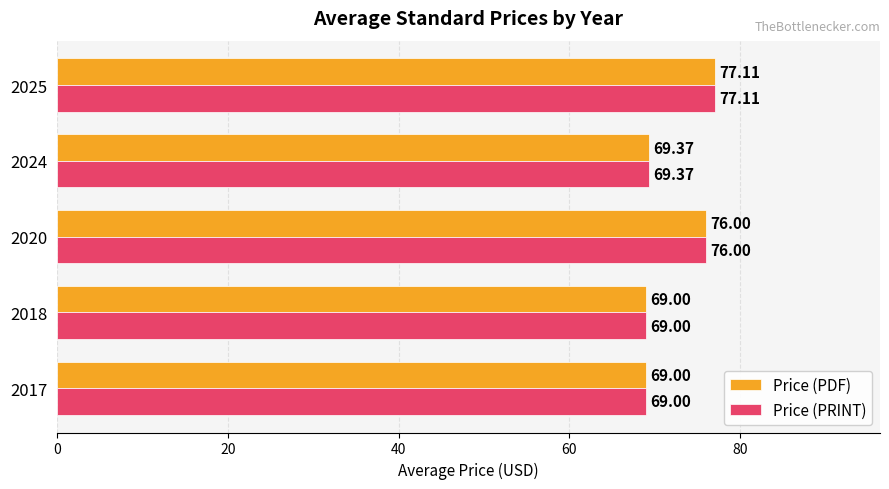

Count the number of categories in the chart.

5